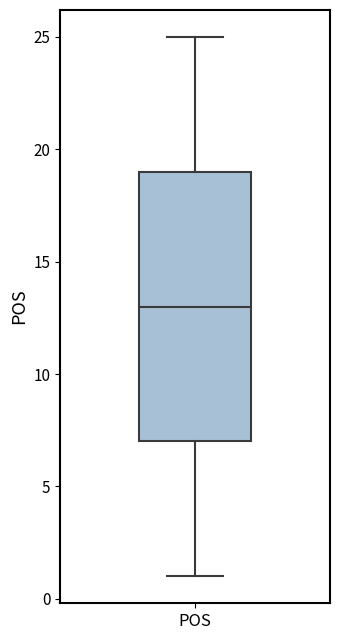

Transcribe this box plot: give where the median line is, the range the box spans, and where the two whiskers end, as read against the y-axis. The values are not printed on the chart, so give them approximately, as read against the axis.

median 13, box 7 to 19, whiskers 1 to 25